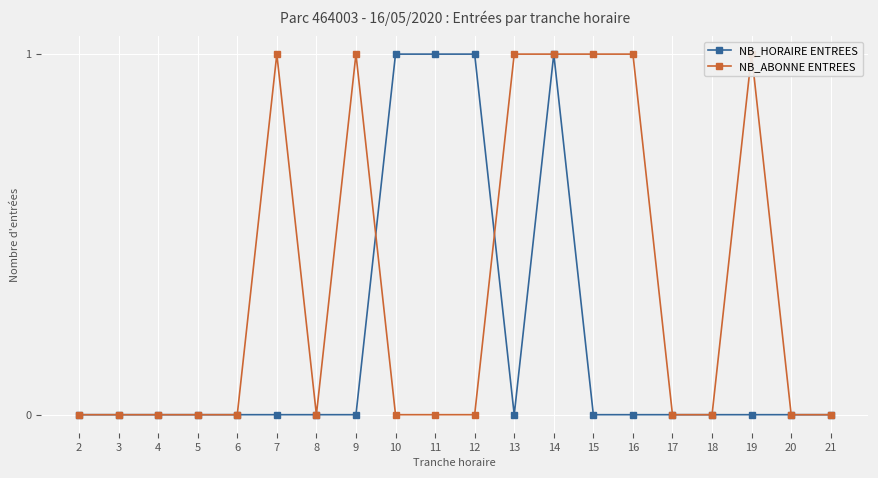

At which category does NB_HORAIRE ENTREES reach its first local peak?

14